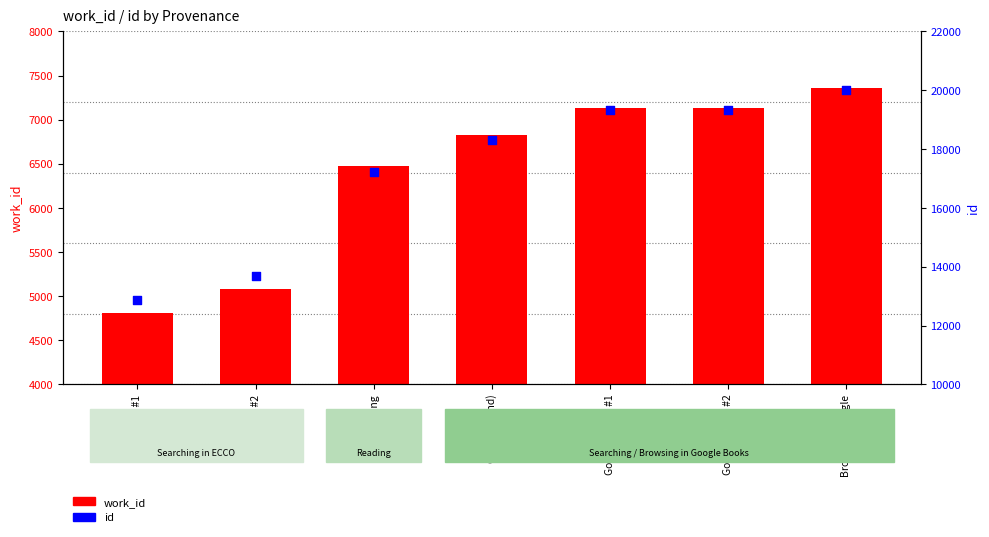

Is the value of work_id at ECCO #1 greater than the value of id at ECCO #2?

No